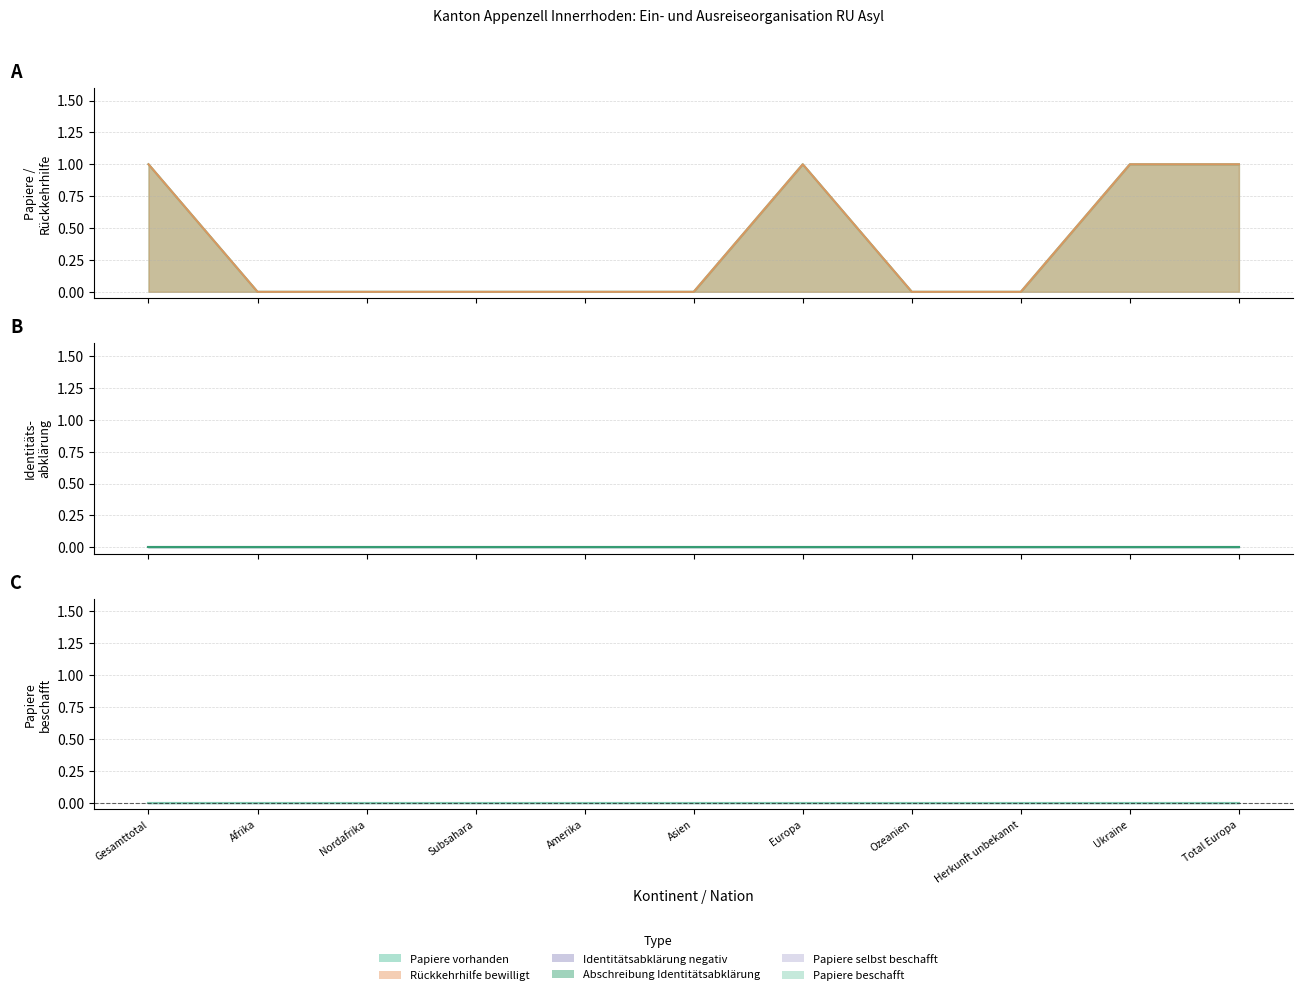

True or false: Papiere vorhanden and Papiere selbst beschafft cross at least once.

False